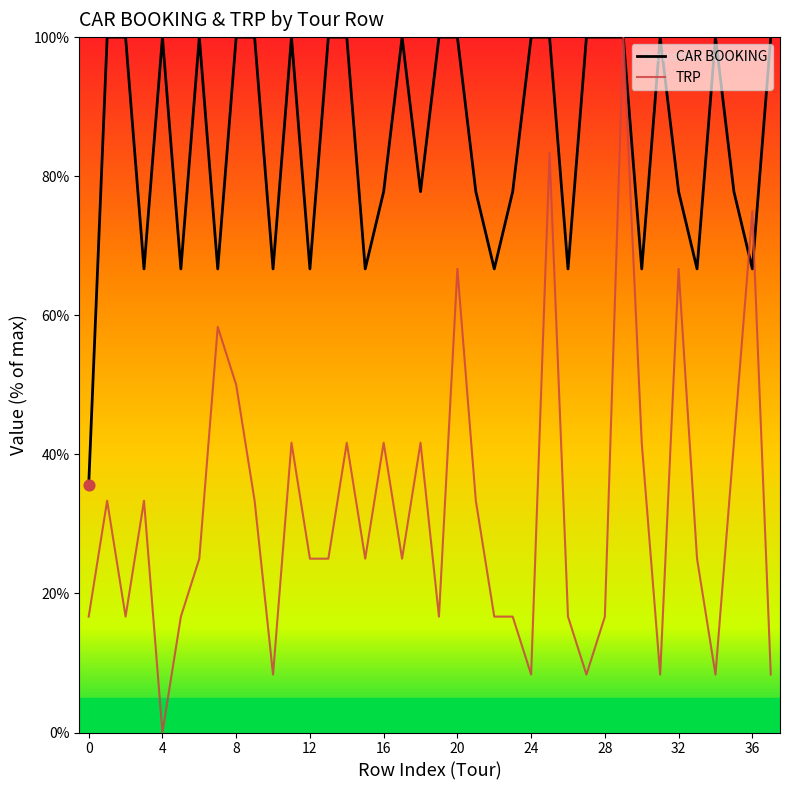

Which series has the largest range (max minus min)?

TRP